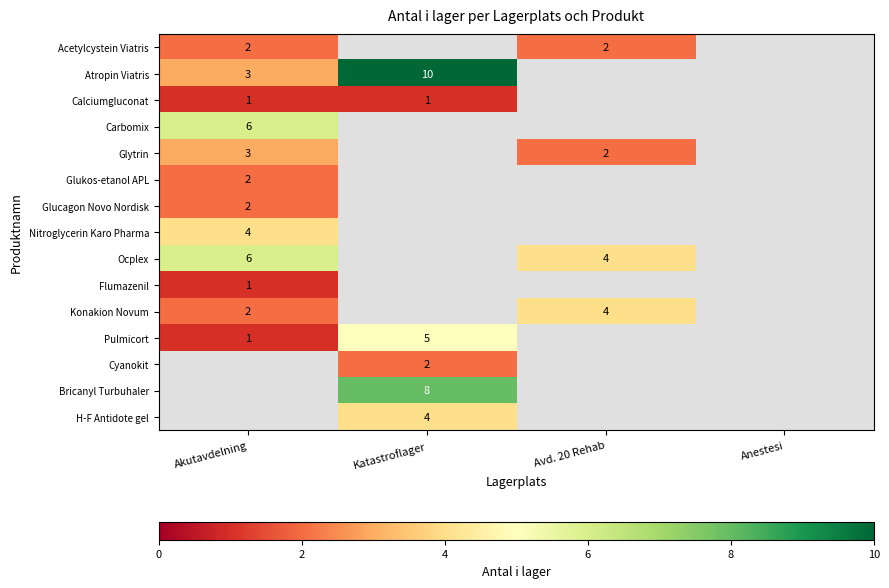

True or false: Glukos-etanol APL has a value of 3 at Akutavdelning.

False